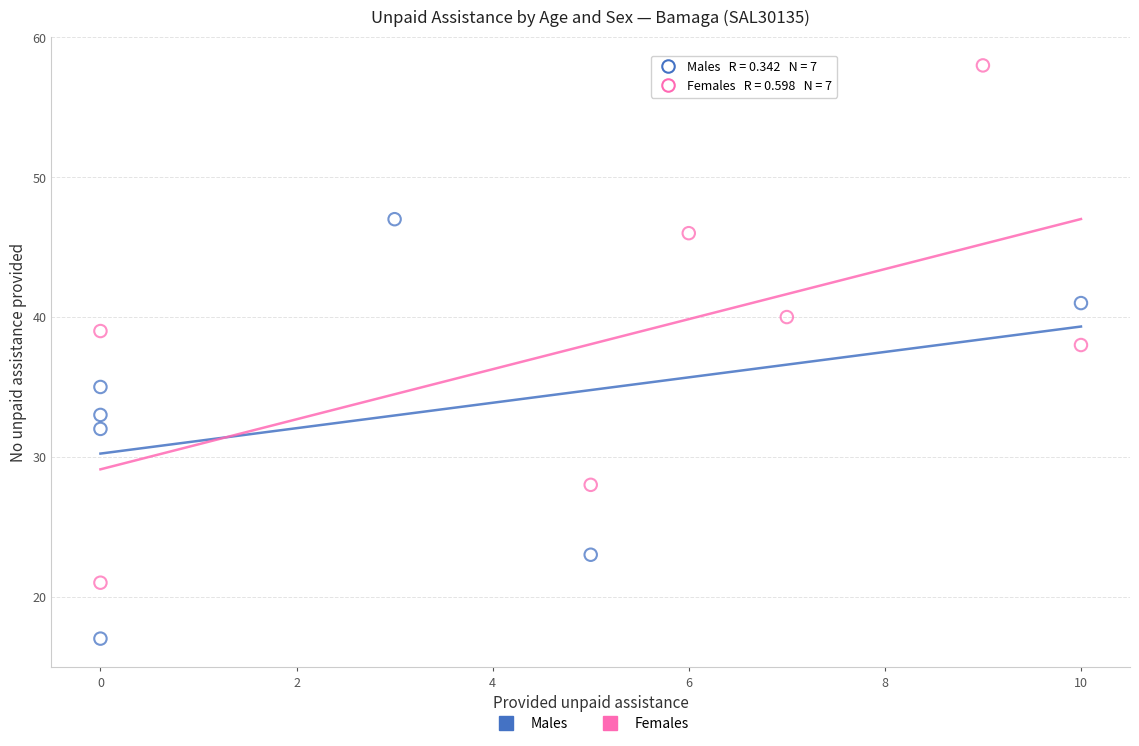

Which series has the largest Y range (max minus min)?

Females